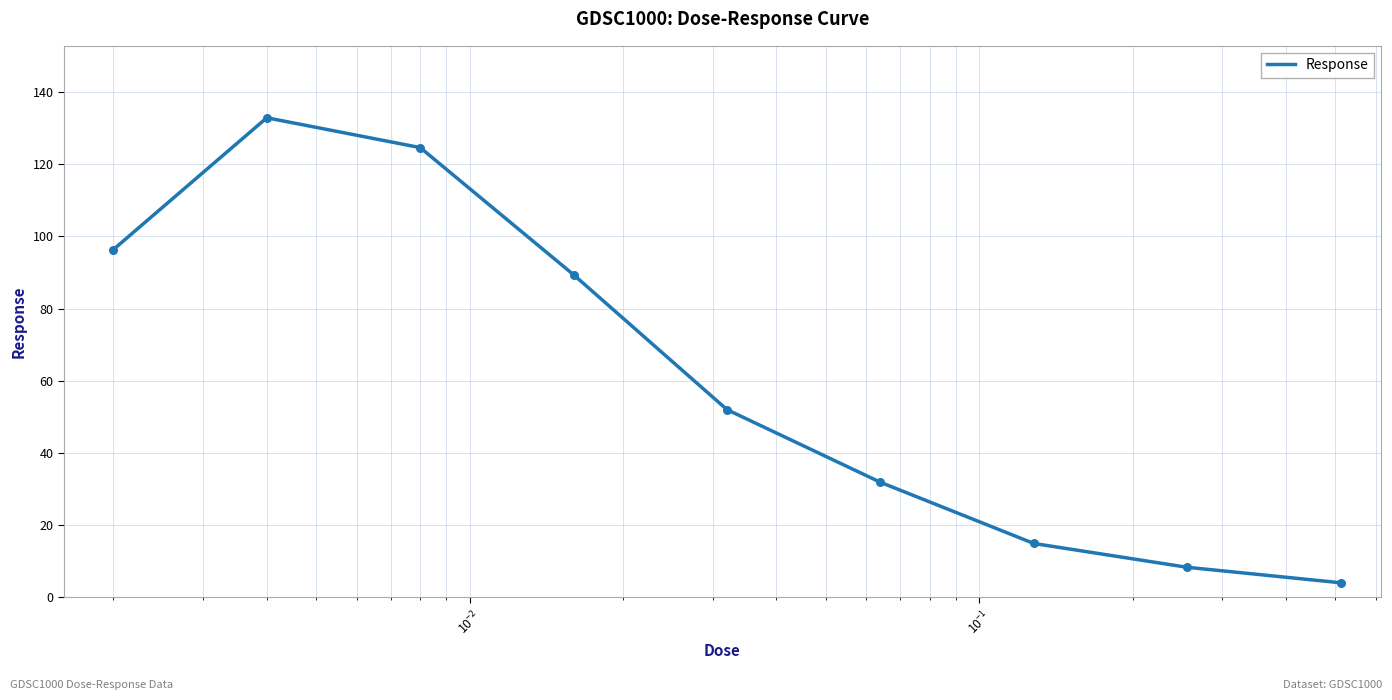

What is the difference between the maximum and minimum values?

128.8